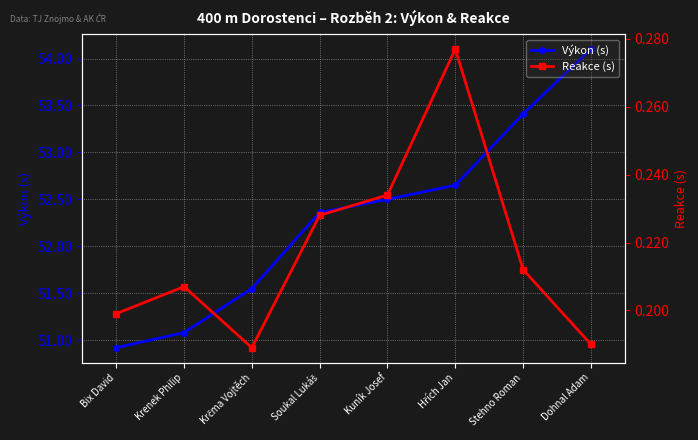

Is this an area chart (filled region under the line)?

No